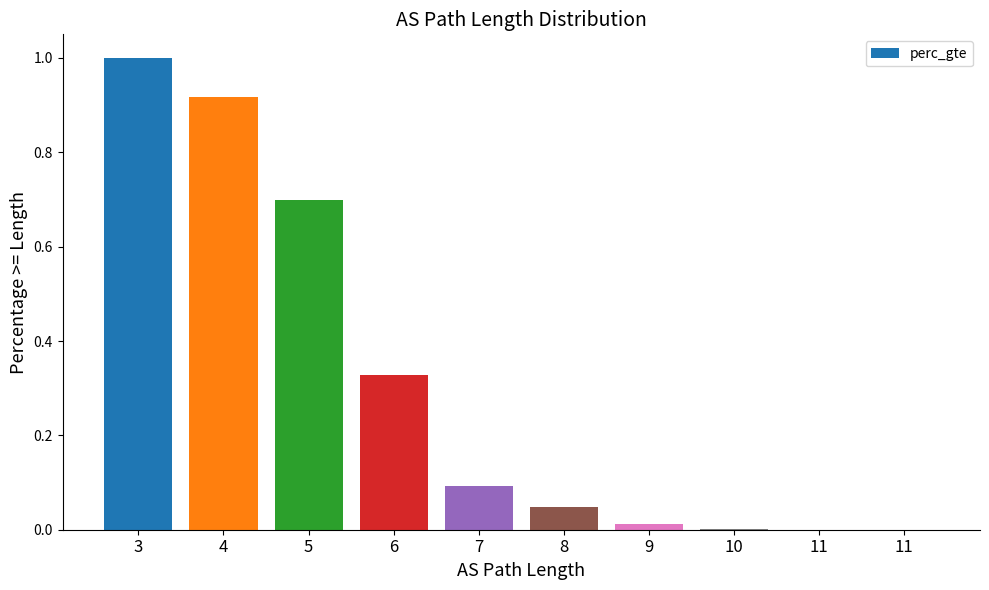

What is the difference between the maximum and minimum values?

1.0